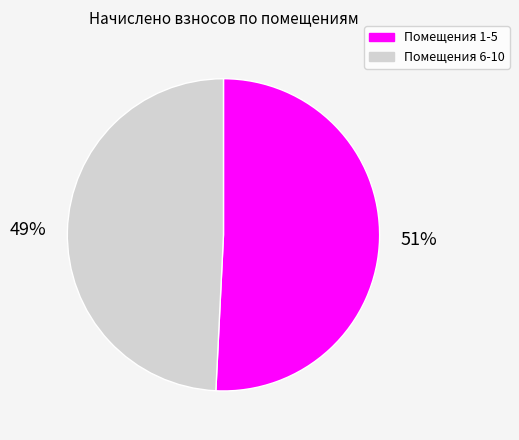

Approximately how many times larger is the value at Помещения 1-5 compared to Помещения 6-10?

1.0